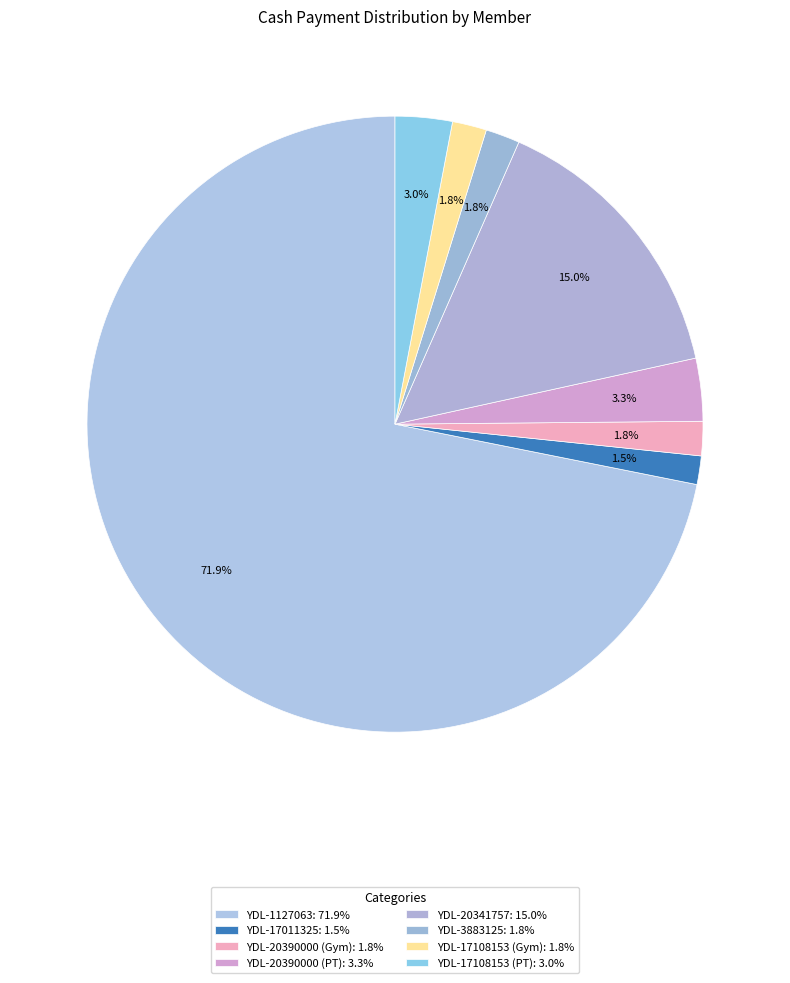

How many slices are in this pie chart?

8